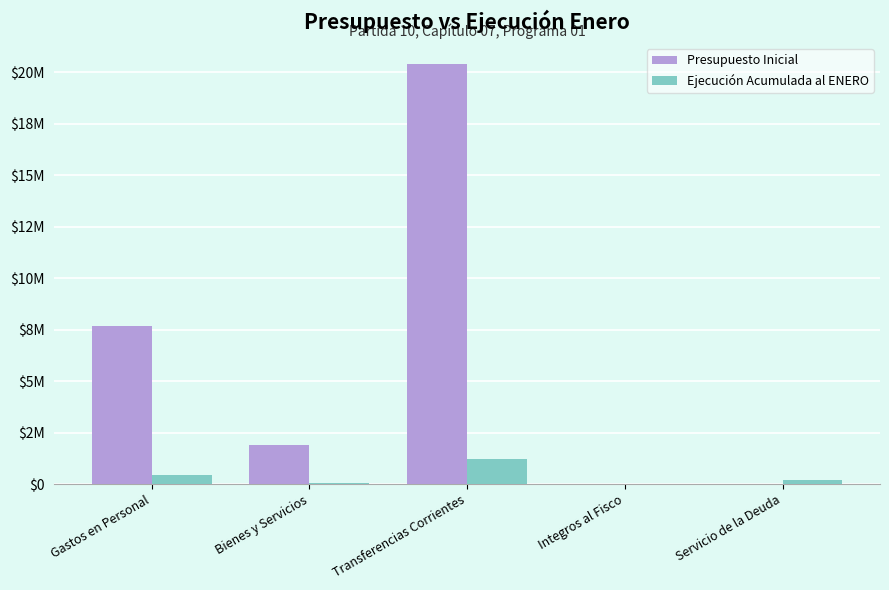

What are all the series names shown in the legend?

Presupuesto Inicial, Ejecución Acumulada al ENERO